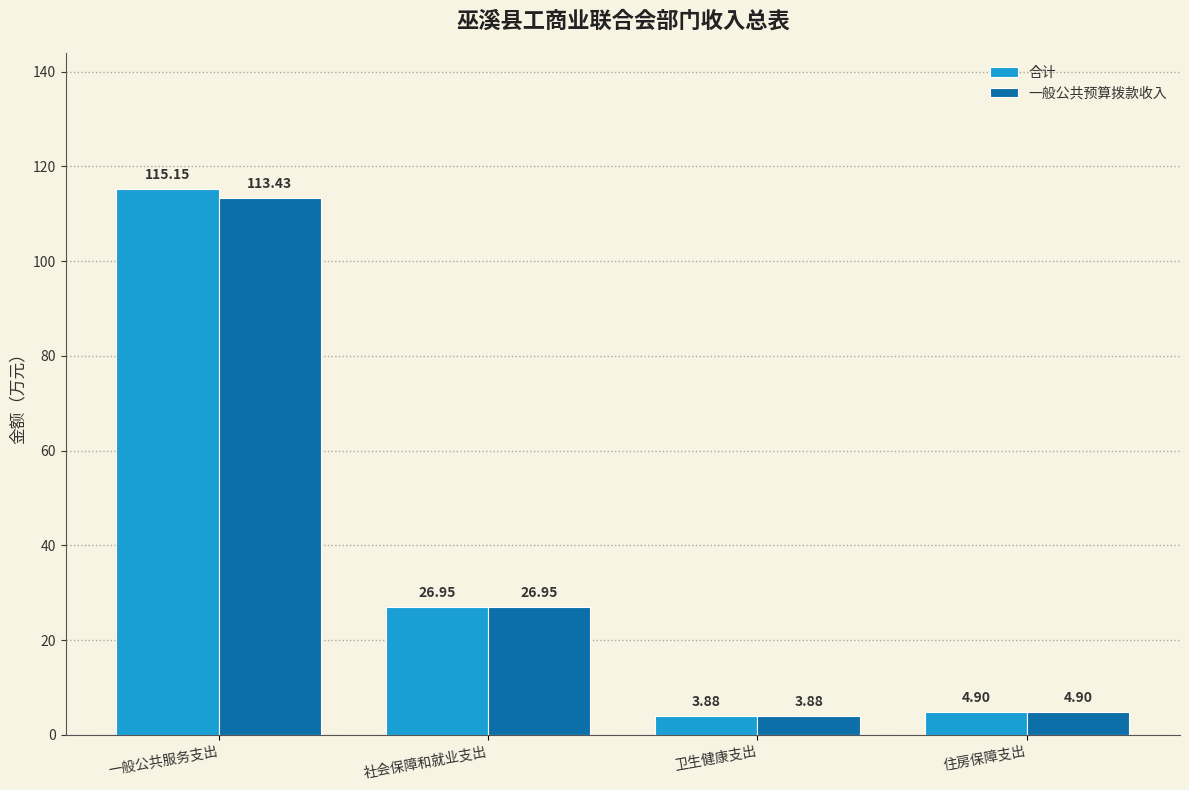

List the series in order of their peak value, highest first.

合计, 一般公共预算拨款收入